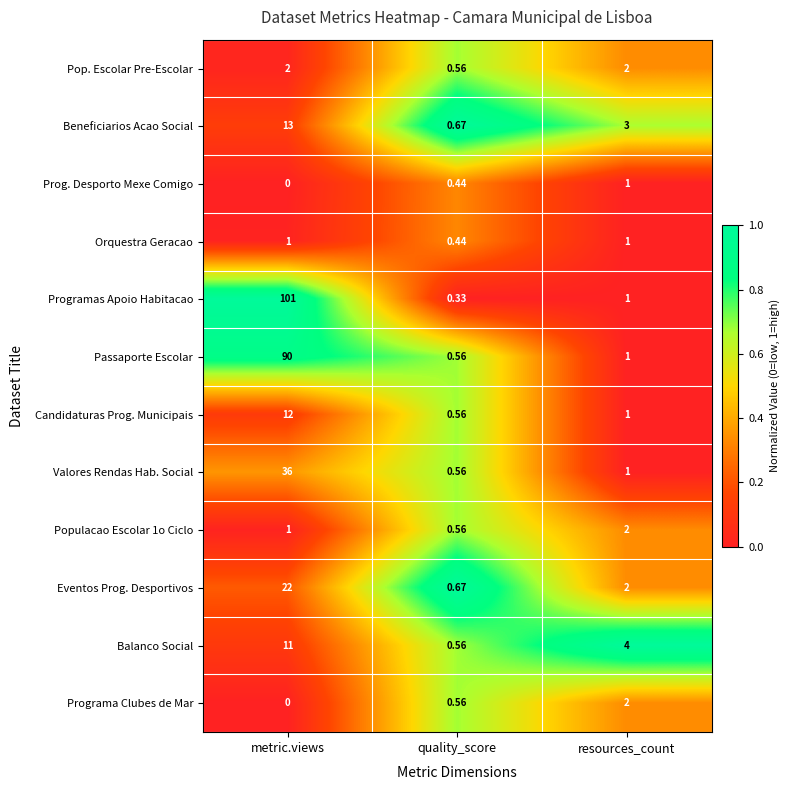

Which series has the largest range (max minus min)?

Programas Apoio Habitacao